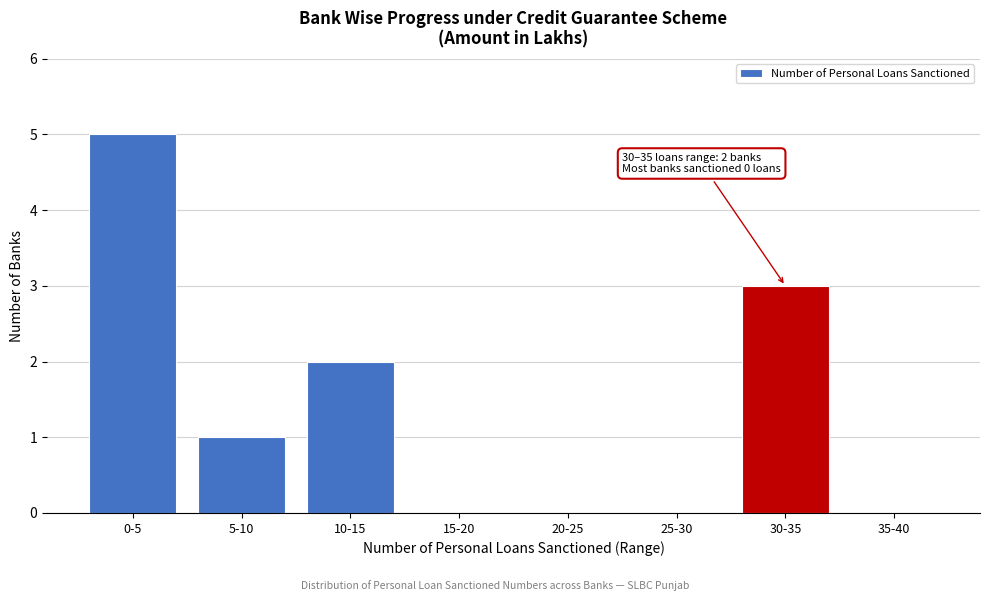

Reading right to left, extract all data points from this chart.

35-40=0	30-35=3	25-30=0	20-25=0	15-20=0	10-15=2	5-10=1	0-5=5